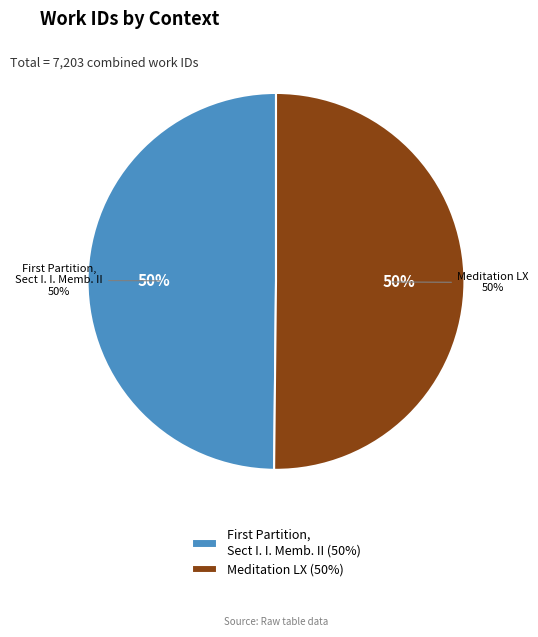

The Meditation LX slice represents 44% of the pie. True or false?

False